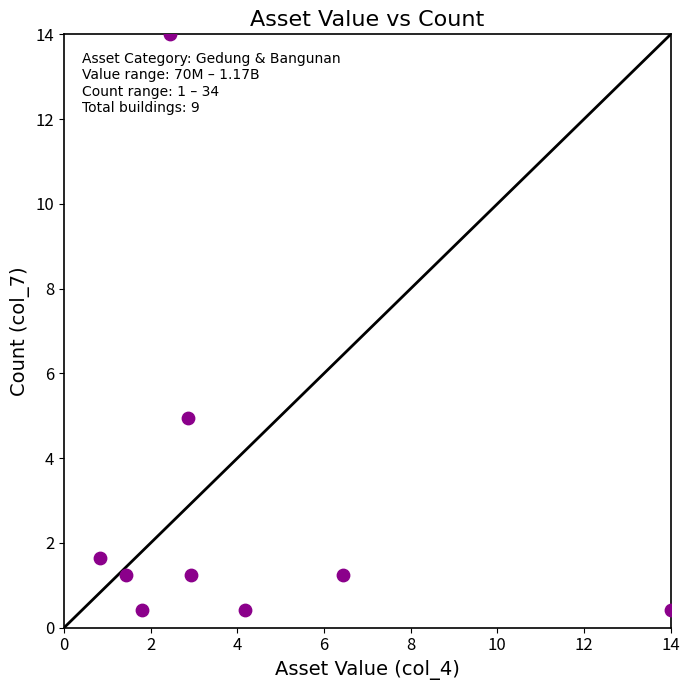

What is the average X value?

4.1